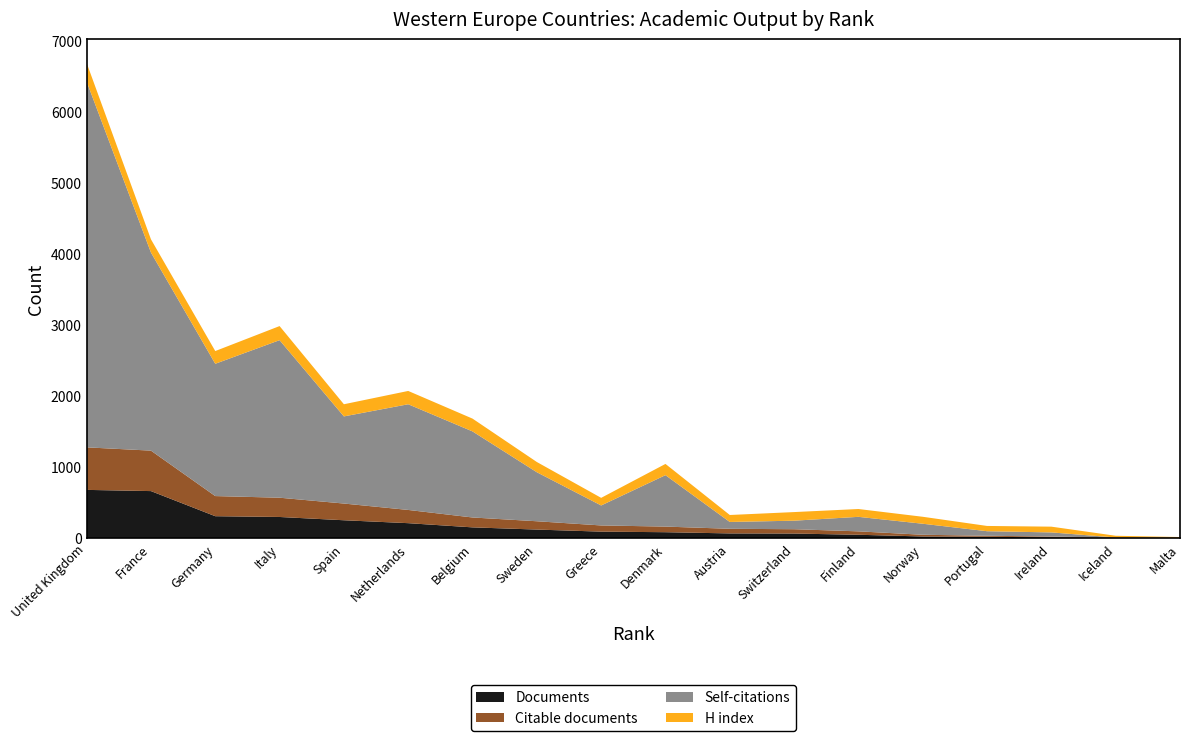

Reading right to left, list all the values displayed in this chart.

Documents: 1	4	12	21	25	49	66	68	85	93	122	153	212	253	299	310	663	680
Citable documents: 1	4	12	14	24	48	61	65	79	87	117	139	186	235	271	283	569	598
Self-citations: 2	3	58	64	155	204	120	96	723	281	689	1210	1486	1225	2215	1860	2785	5143
H index: 13	24	81	74	98	110	121	98	158	107	144	180	187	171	198	179	186	262